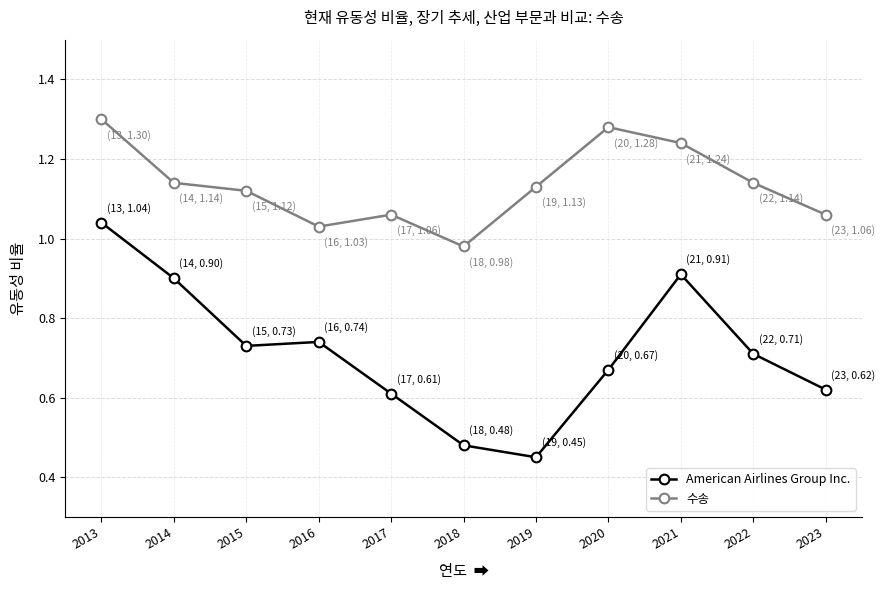

Which category has the highest value across all series?

2013